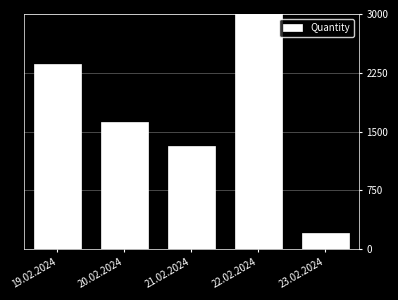

Rank the categories by value from lowest to highest.

23.02.2024, 21.02.2024, 20.02.2024, 19.02.2024, 22.02.2024